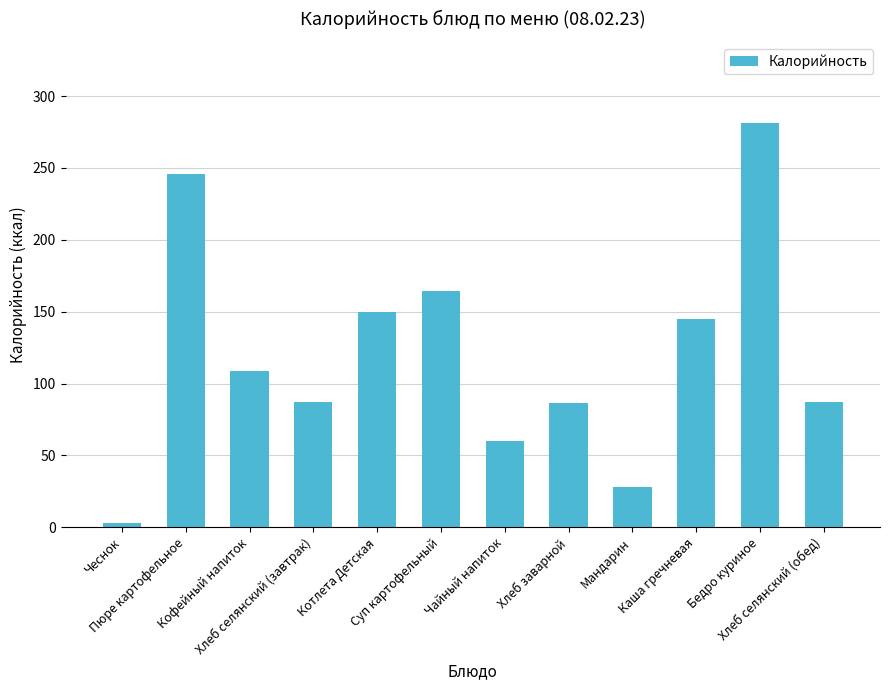

What is the maximum value shown in the chart?

281.4